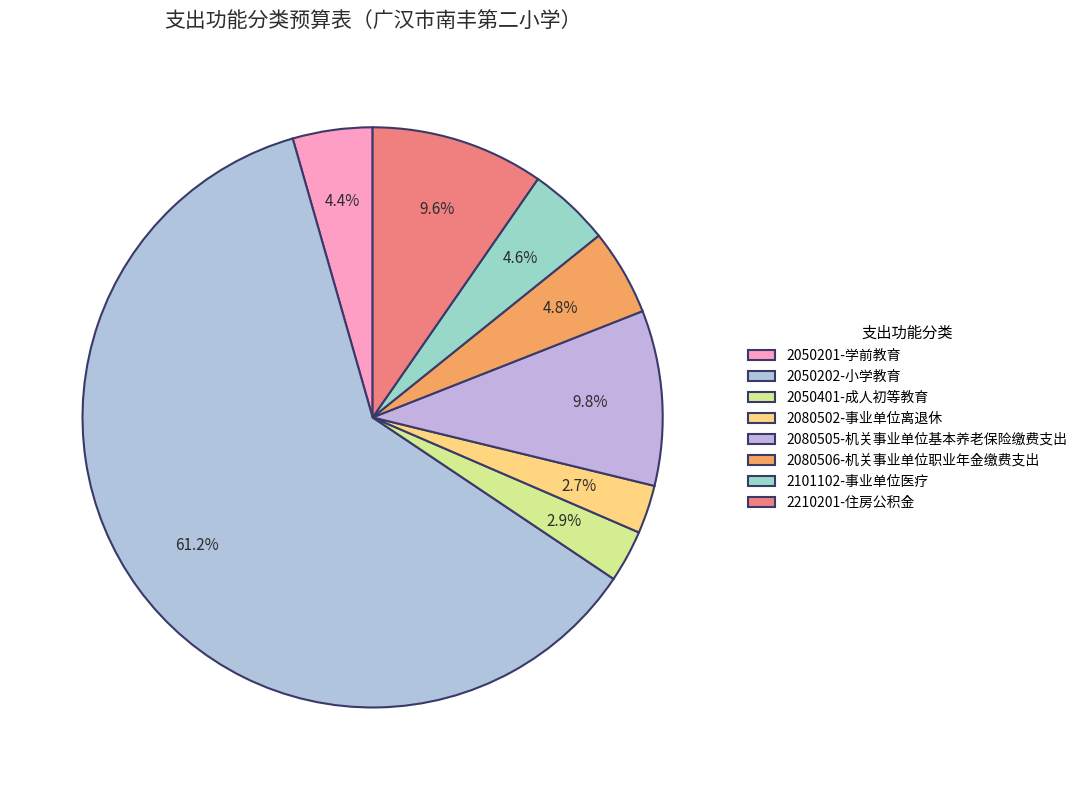

To the nearest percent, what is the average slice percentage?

12%